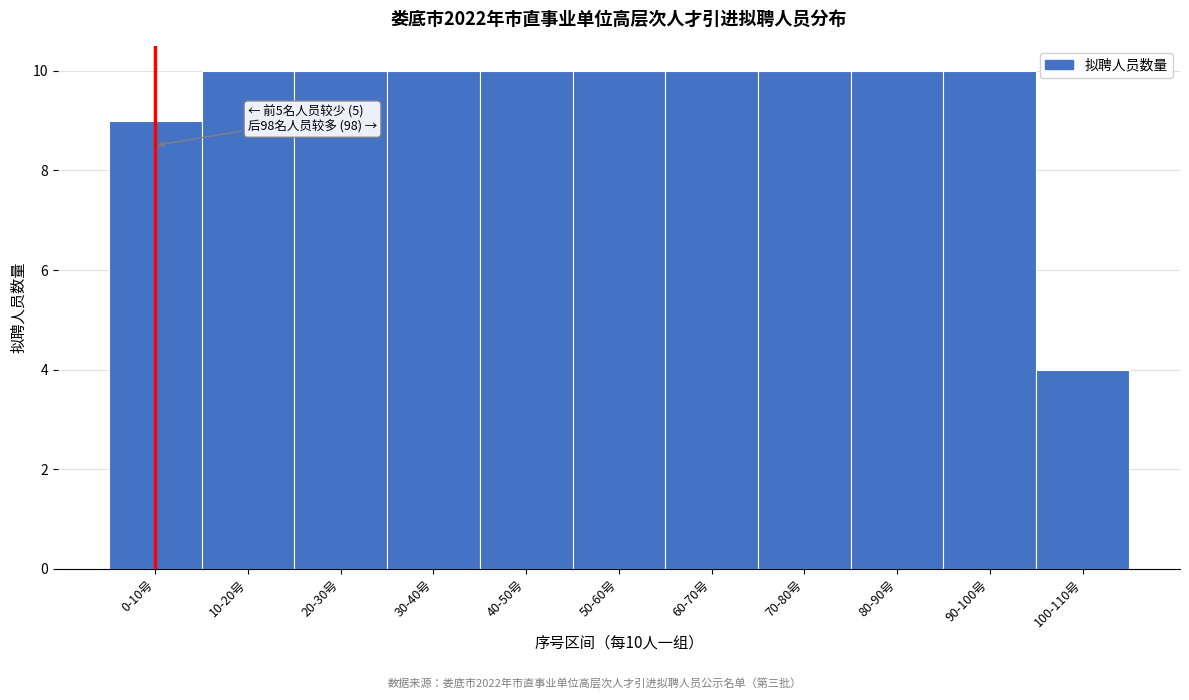

Reading left to right, list all the values displayed in this chart.

0-10号=9	10-20号=10	20-30号=10	30-40号=10	40-50号=10	50-60号=10	60-70号=10	70-80号=10	80-90号=10	90-100号=10	100-110号=4